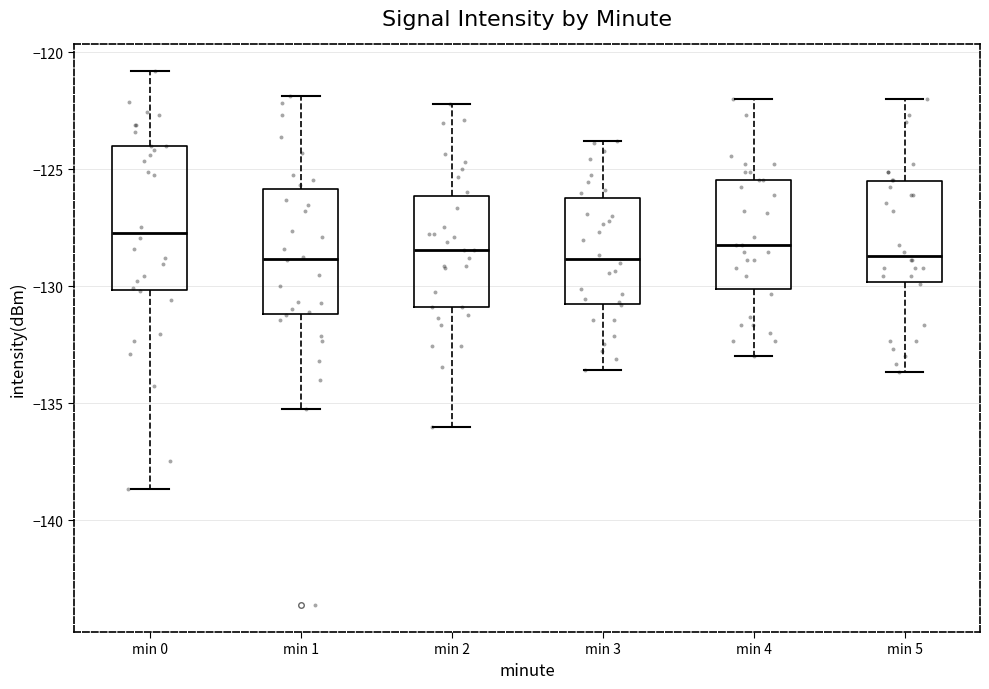

Reading left to right, transcribe this box plot: for each box, give where its median line is, the range the box spans, and where its two whiskers end, as read against the y-axis. The values are not printed on the chart, so give them approximately, as read against the axis.

min 0: median -127.5, box -130.0 to -124.0, whiskers -138.5 to -121.0
min 1: median -129.0, box -131.0 to -126.0, whiskers -135.0 to -122.0
min 2: median -128.5, box -131.0 to -126.0, whiskers -136.0 to -122.0
min 3: median -129.0, box -131.0 to -126.0, whiskers -133.5 to -124.0
min 4: median -128.0, box -130.0 to -125.5, whiskers -133.0 to -122.0
min 5: median -128.5, box -130.0 to -125.5, whiskers -133.5 to -122.0